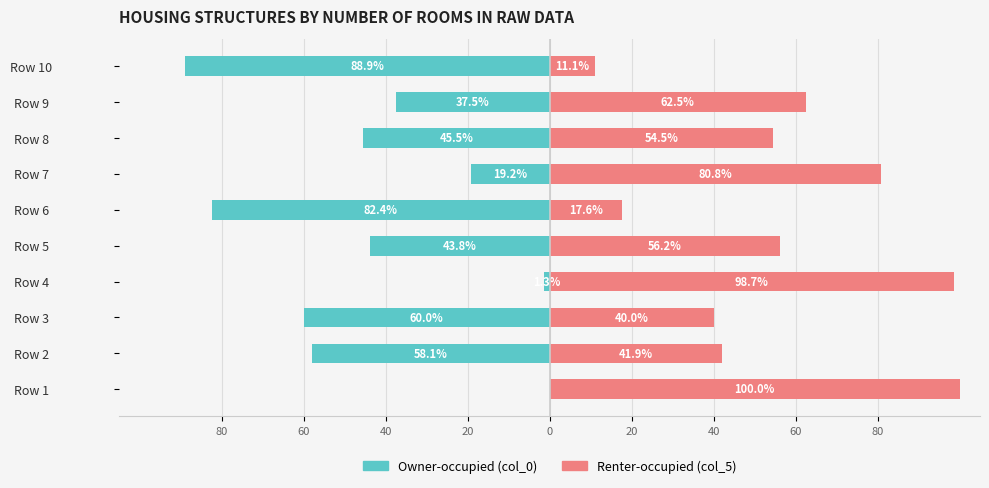

What are all the series names shown in the legend?

Owner-occupied (col_0), Renter-occupied (col_5)